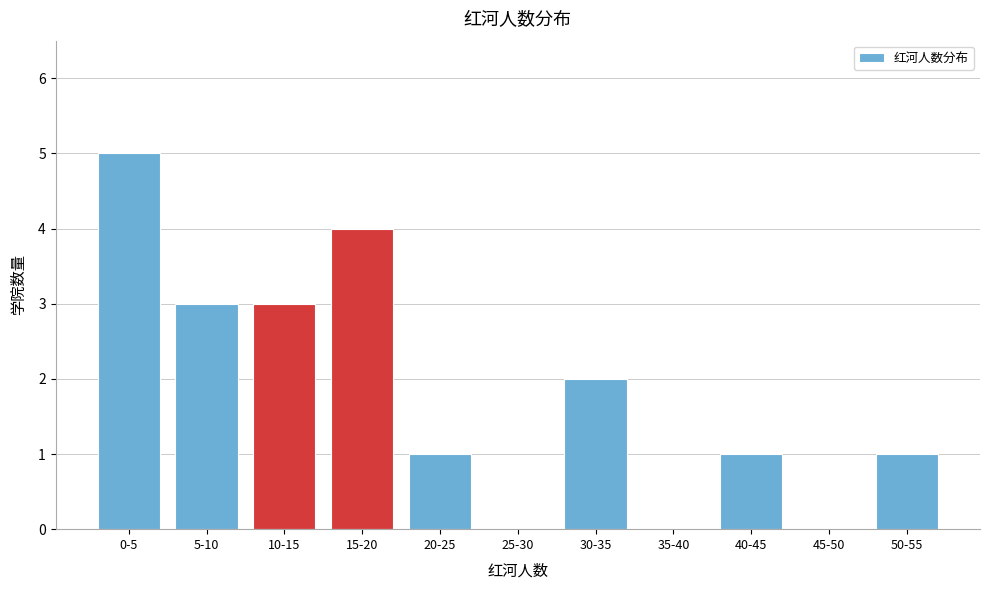

Reading left to right, extract all data points from this chart.

0-5=5	5-10=3	10-15=3	15-20=4	20-25=1	25-30=0	30-35=2	35-40=0	40-45=1	45-50=0	50-55=1